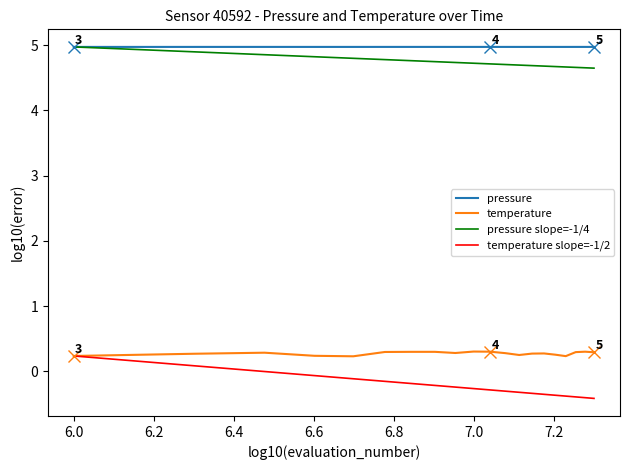

True or false: pressure and temperature cross at least once.

False